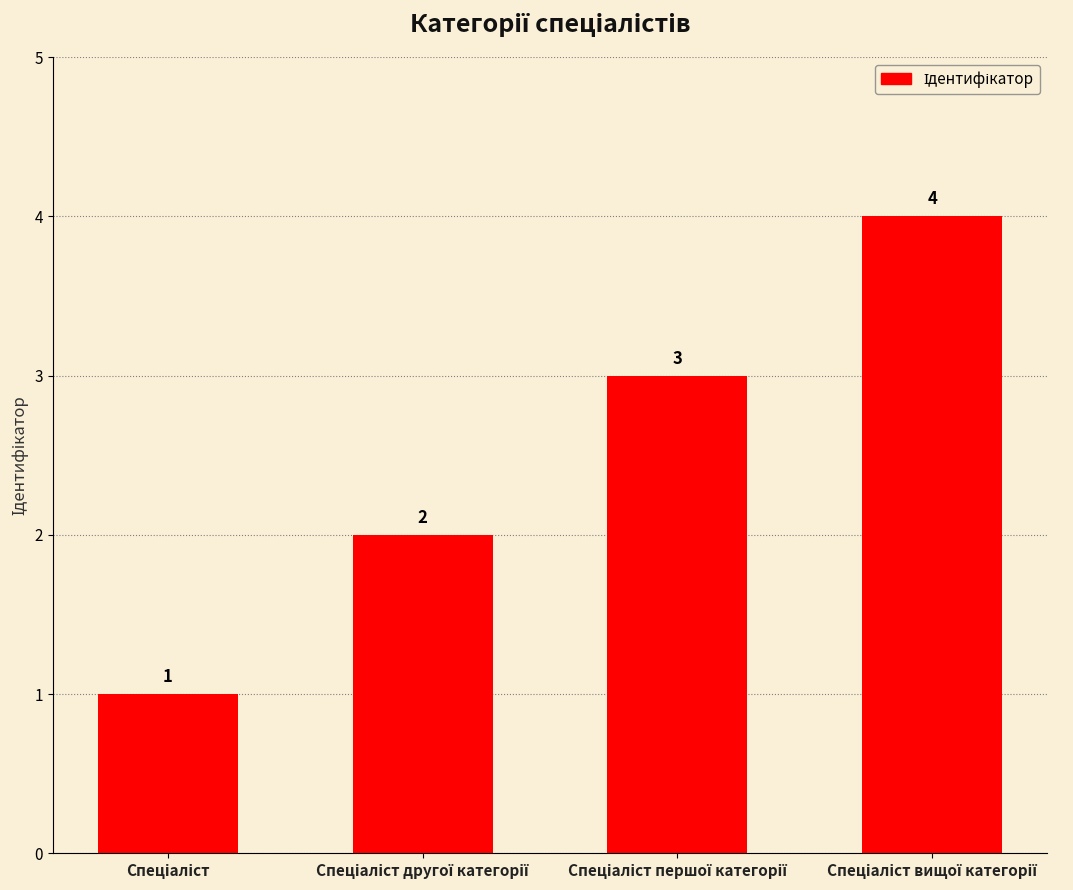

What is the difference between the maximum and minimum values?

3